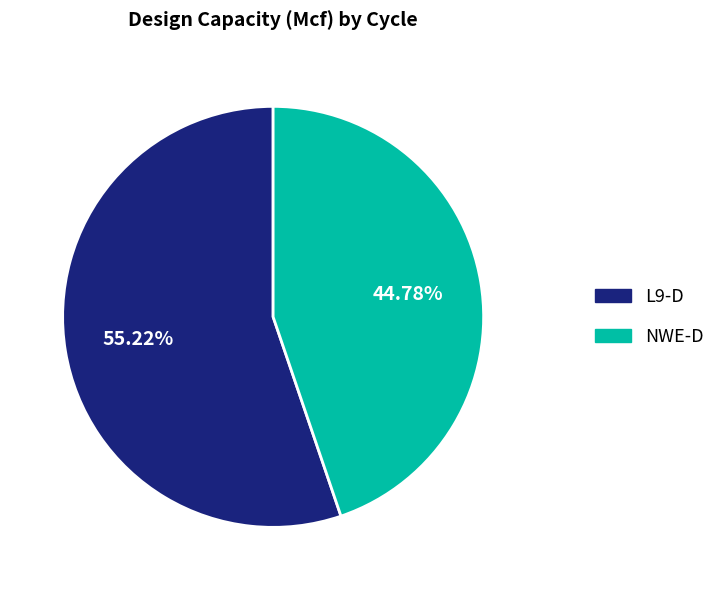

The NWE-D slice represents 32% of the pie. True or false?

False